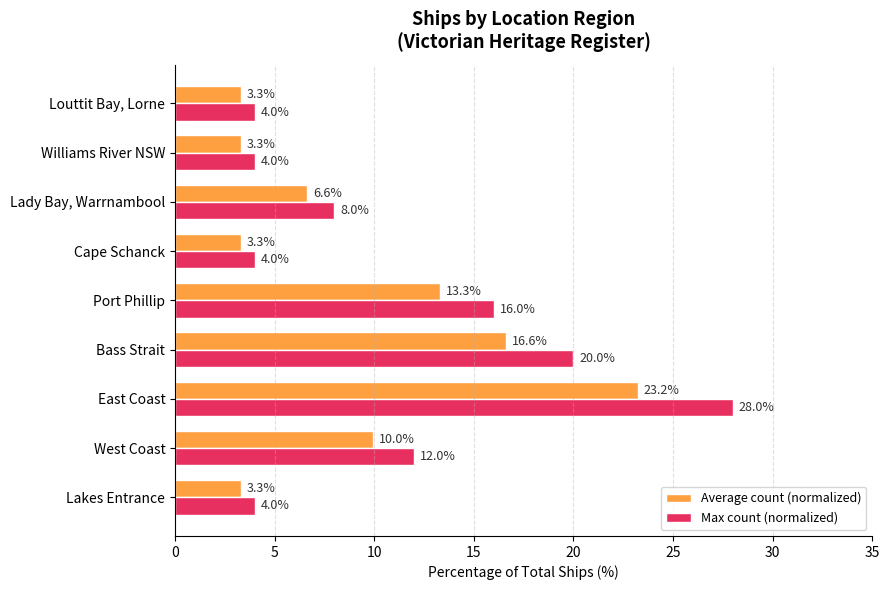

At which label is Average count (normalized) closest to 13?

Port Phillip